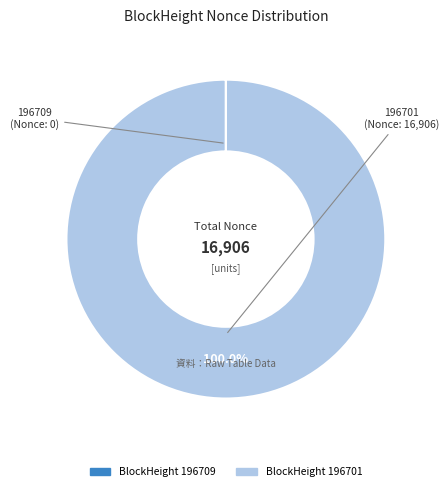

Is there a majority slice in this chart?

Yes